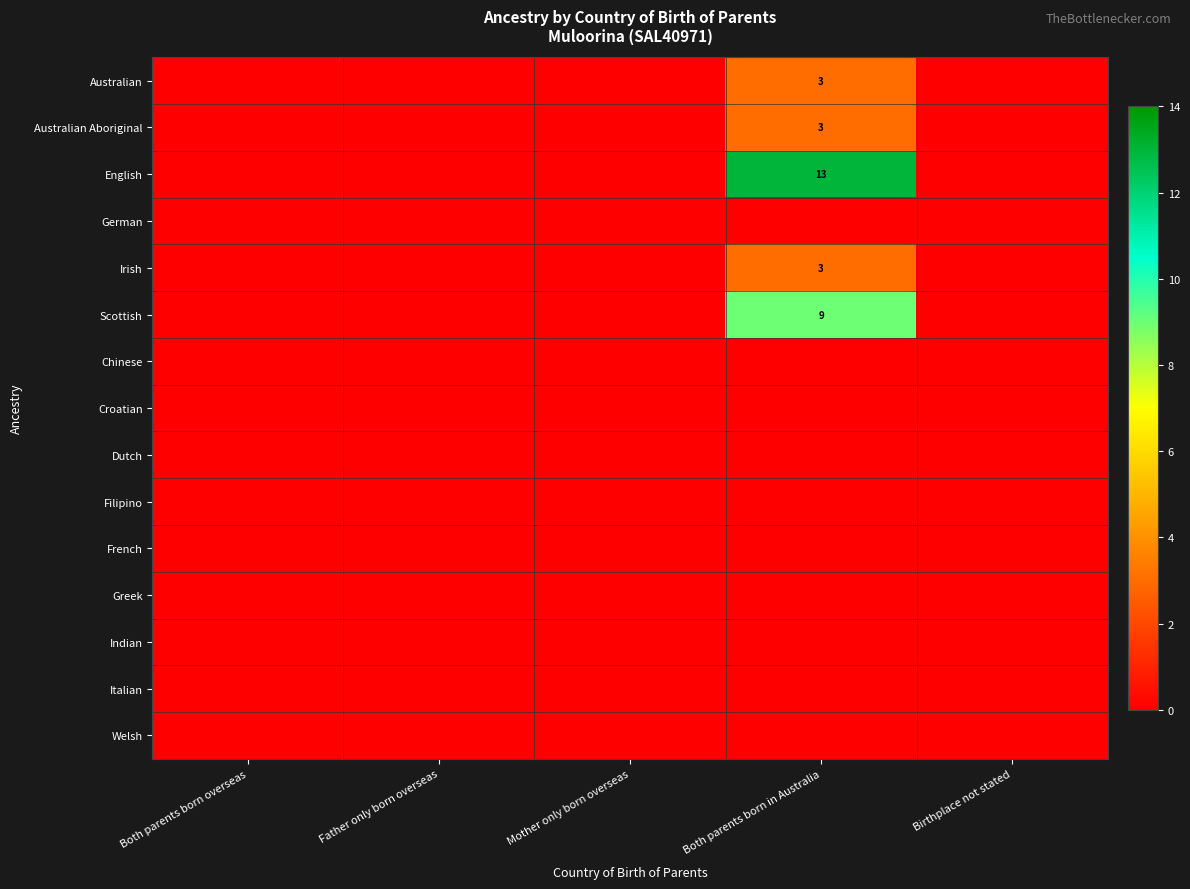

What is the maximum value shown in the chart?

13